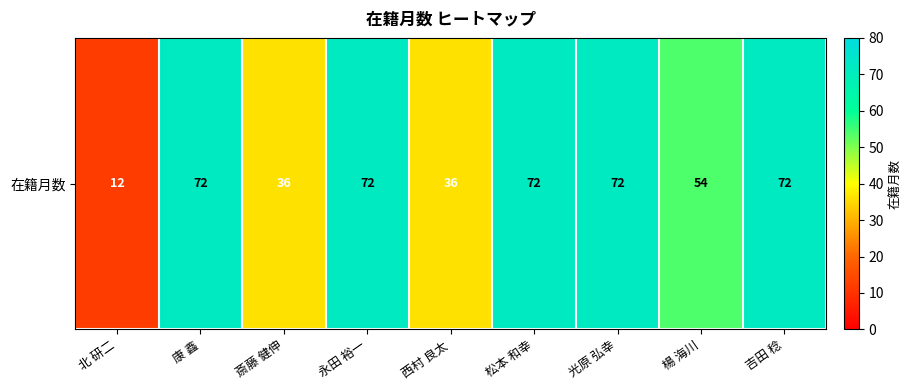

Which category has the highest value across all series?

康 鑫